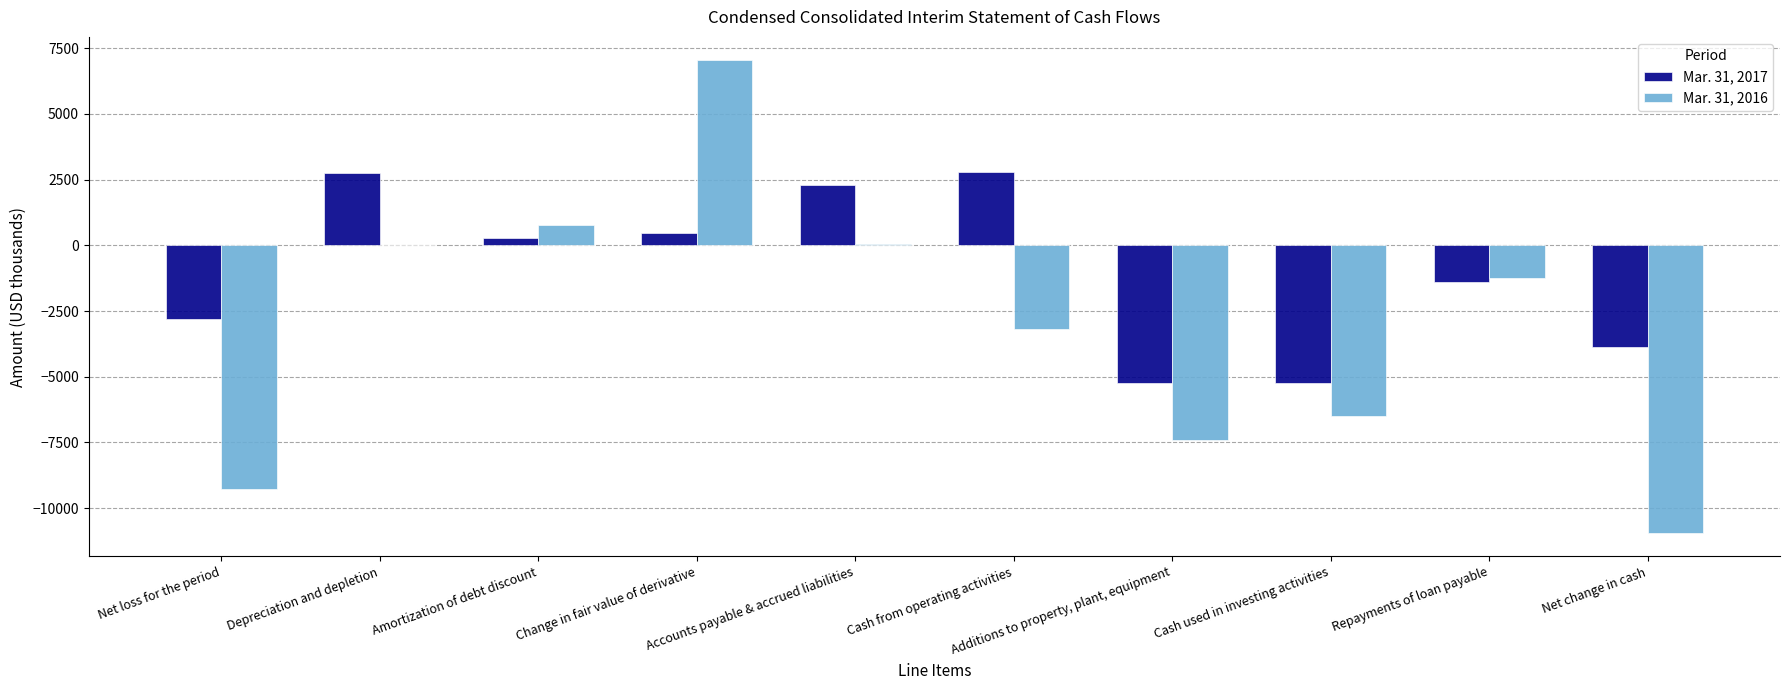

What is the maximum value shown in the chart?

7031